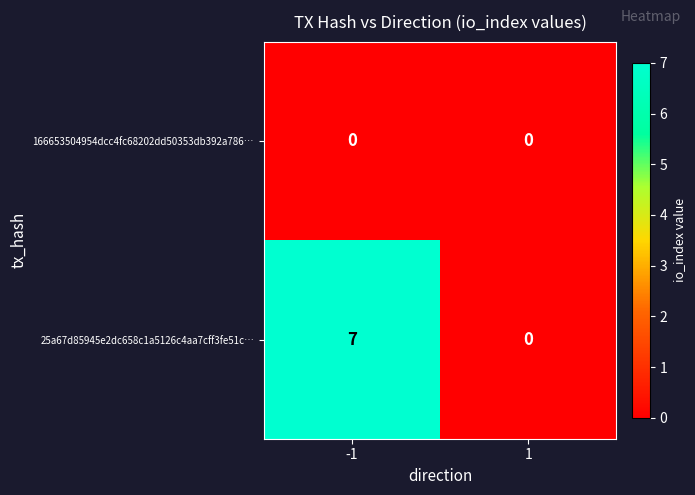

What is the maximum value shown in the chart?

7